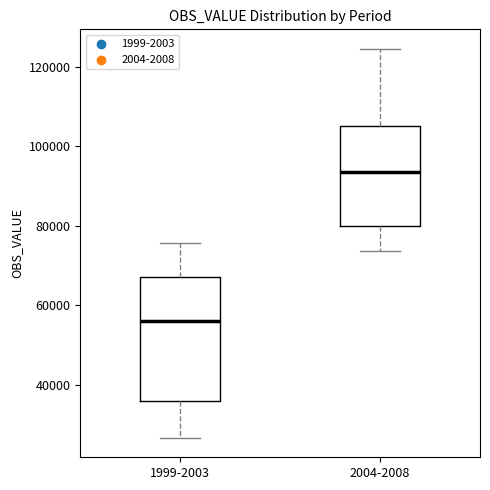

Which box's median line is the lowest?

1999-2003